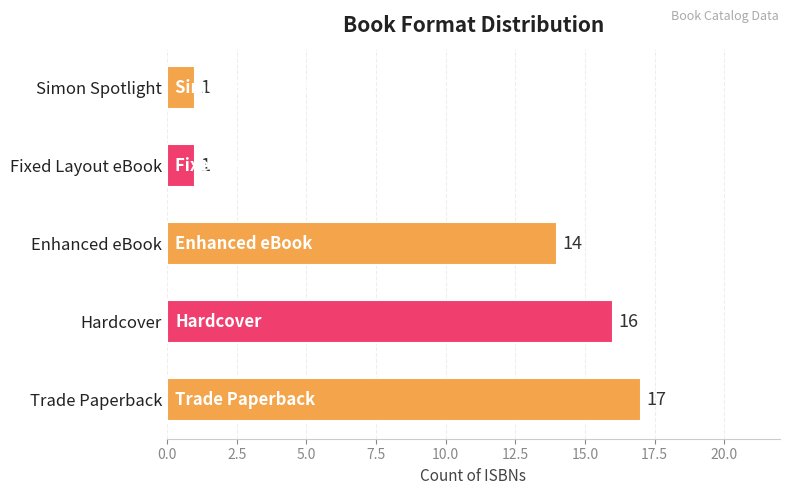

The value at Enhanced eBook is 9. True or false?

False